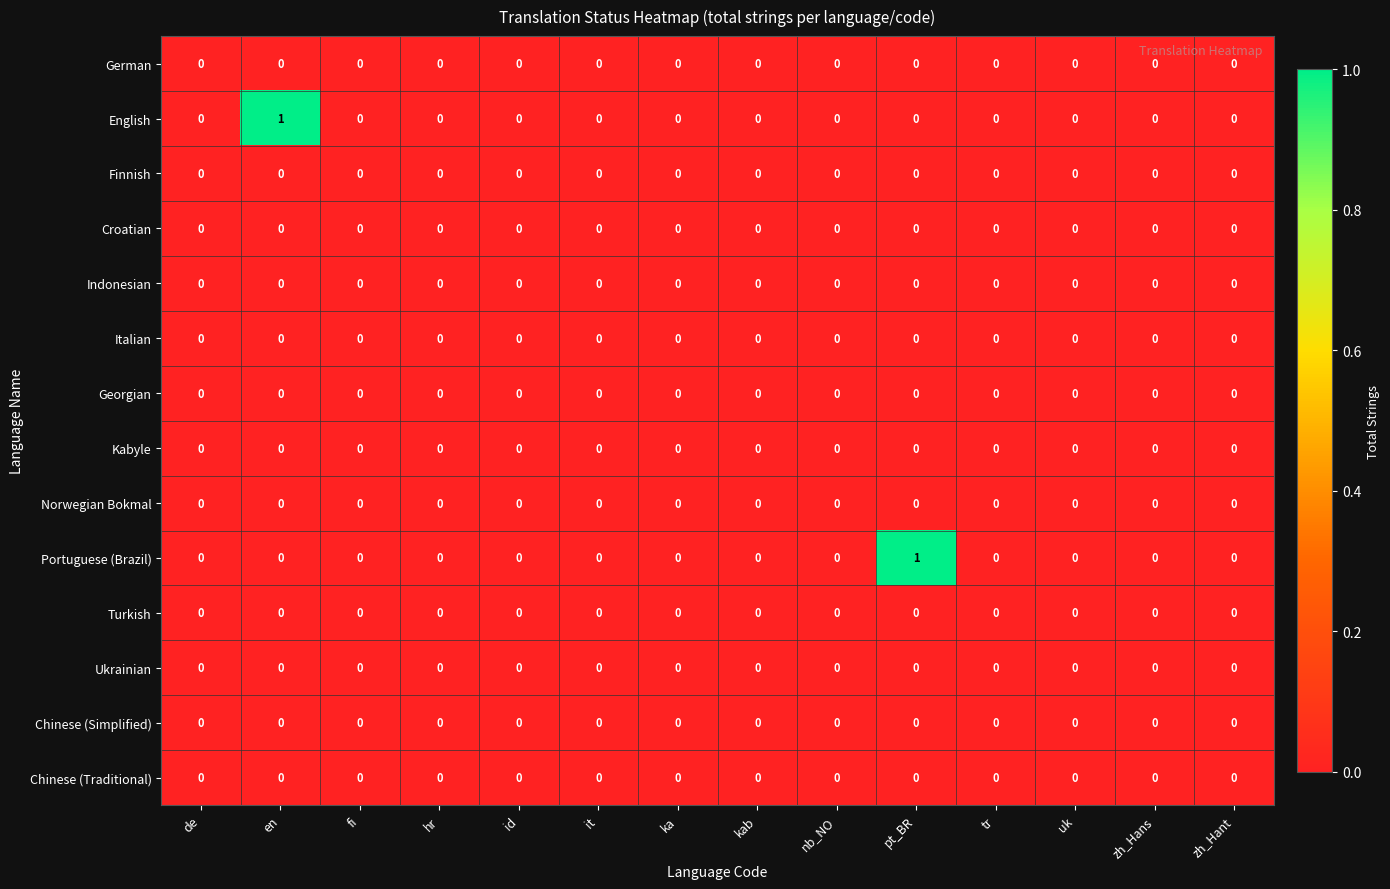

Between ka and pt_BR, which series saw the biggest shift?

Portuguese (Brazil)